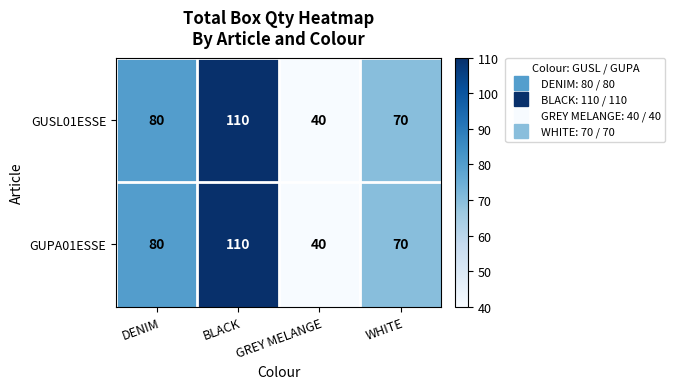

Count the number of categories in the chart.

4